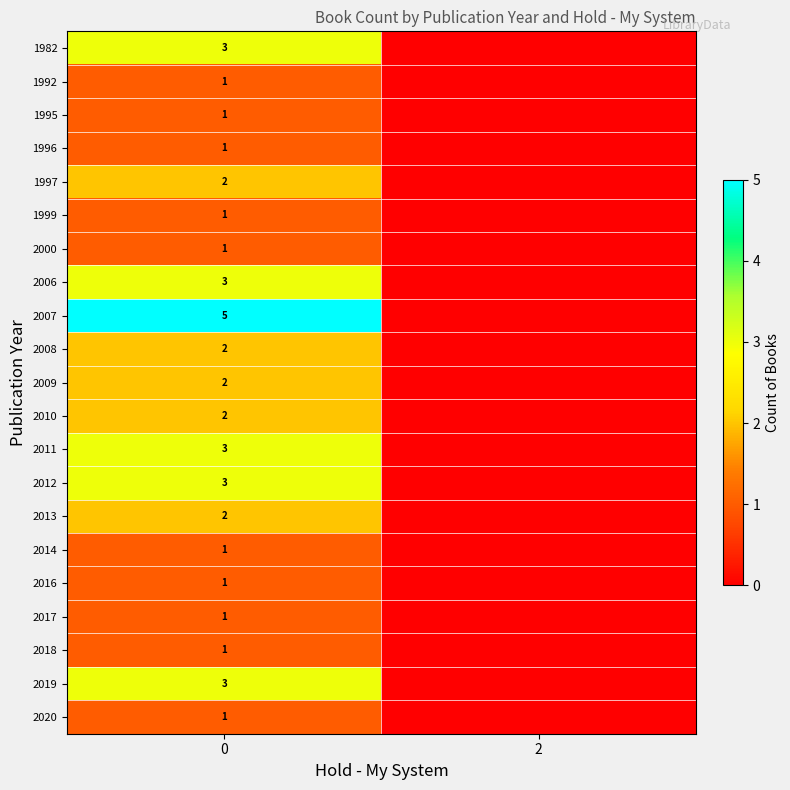

What is the total value across all series at 0?

40